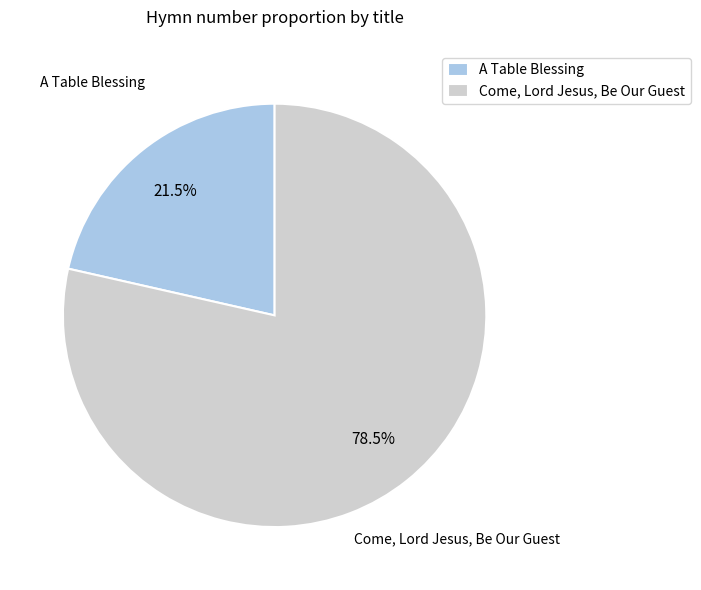

Between A Table Blessing and Come, Lord Jesus, Be Our Guest, which is larger?

Come, Lord Jesus, Be Our Guest